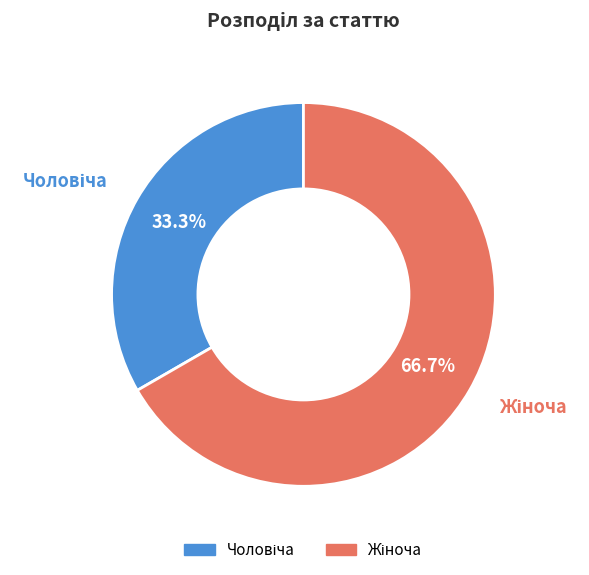

Does any single category account for the majority?

Yes